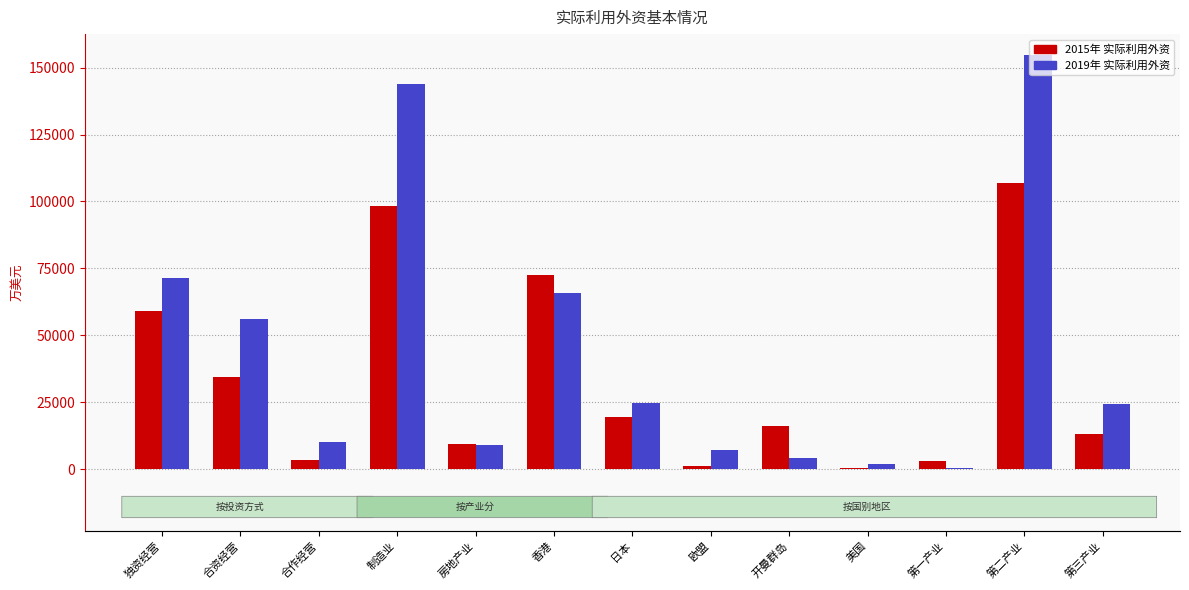

How many distinct data groups are displayed?

2